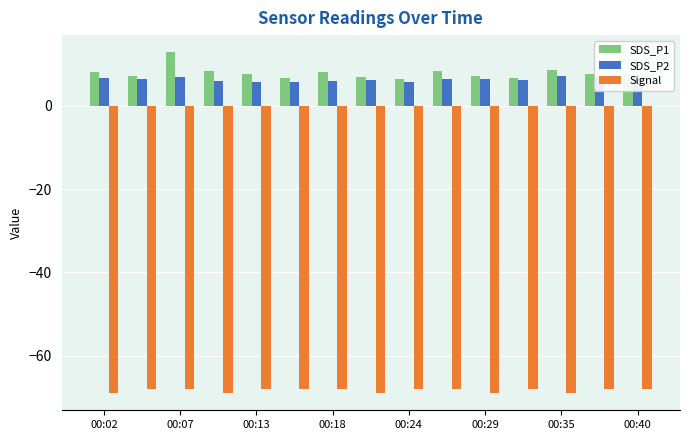

List the series in order of their peak value, lowest first.

Signal, SDS_P2, SDS_P1